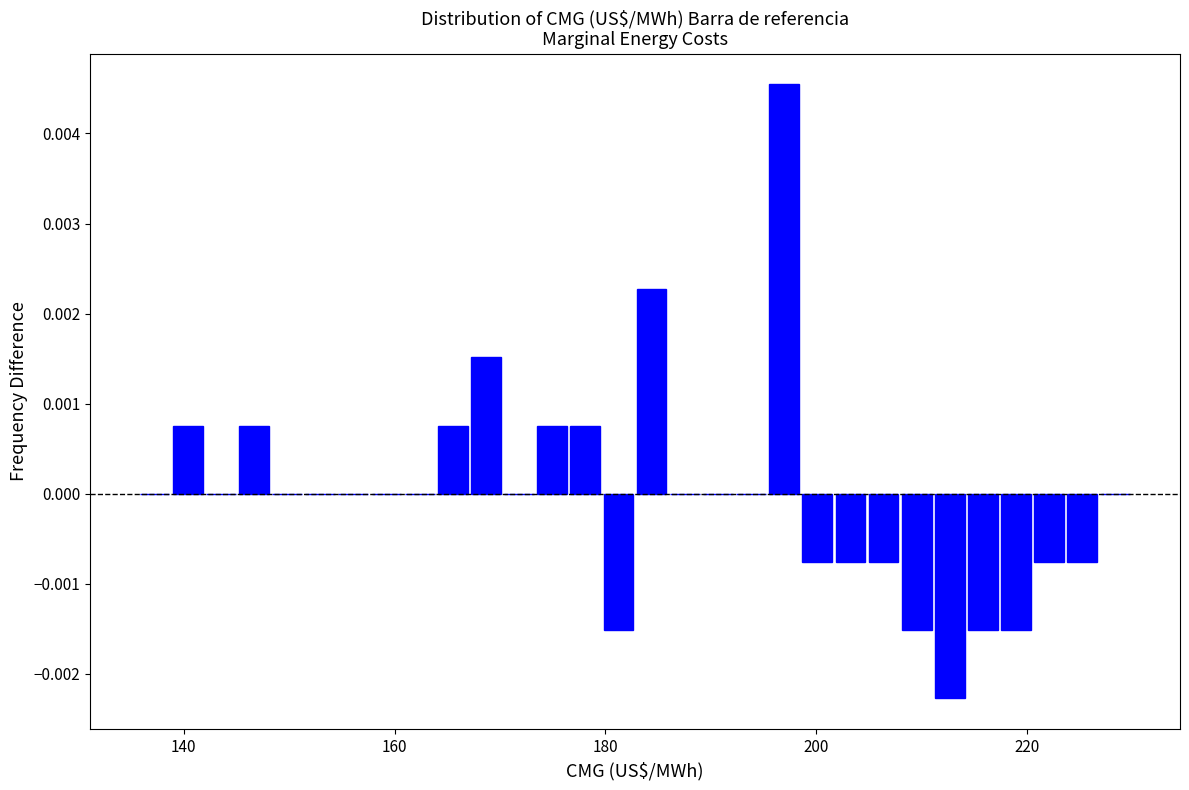

Read against the x-axis, roughly where is the centre of the tallest bar?

196